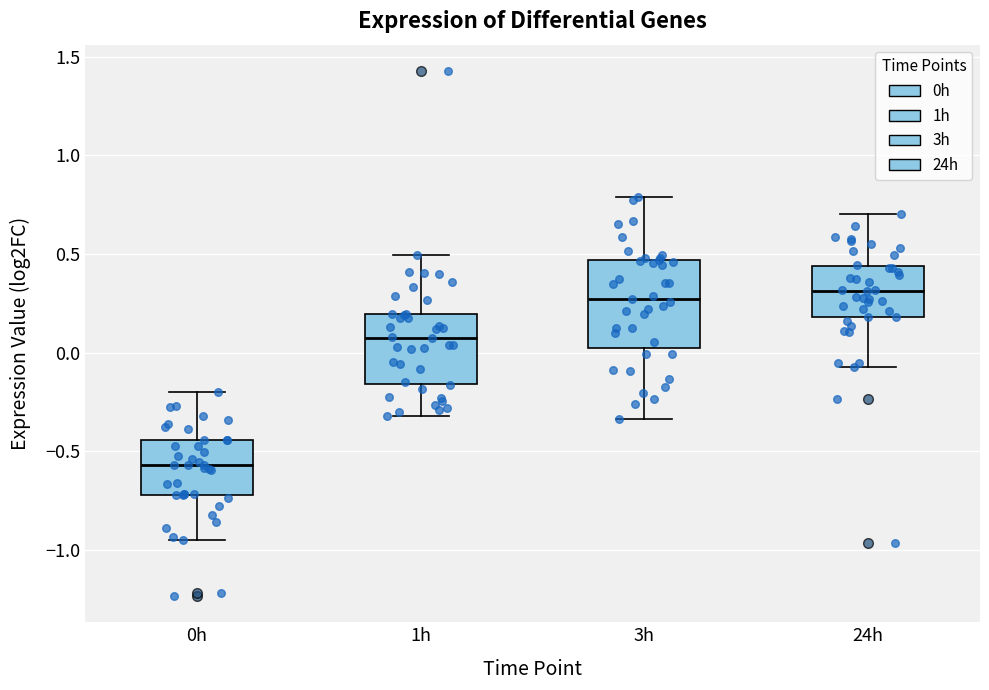

Comparing the boxes themselves (not the whiskers), which one is the tallest?

3h